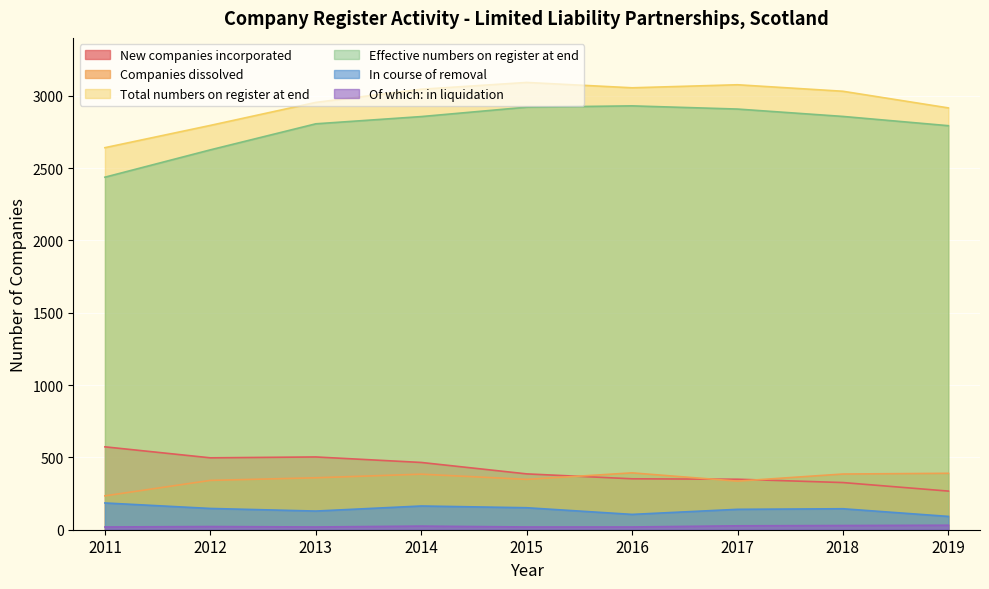

Where is the first local maximum for In course of removal?

2014